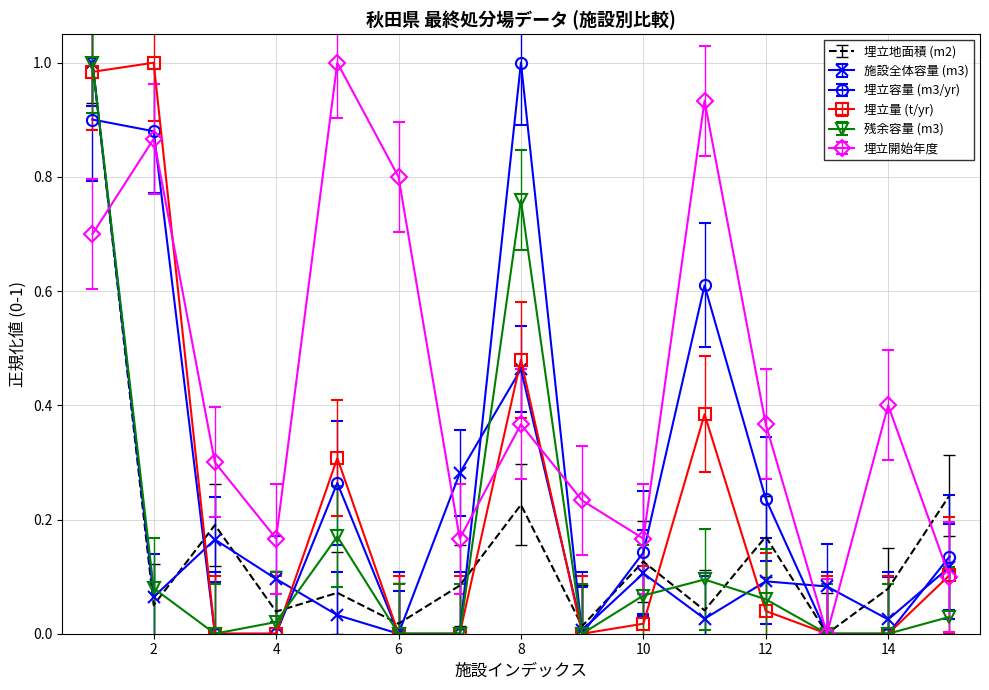

What are all the series names shown in the legend?

埋立地面積 (m2), 施設全体容量 (m3), 埋立容量 (m3/yr), 埋立量 (t/yr), 残余容量 (m3), 埋立開始年度